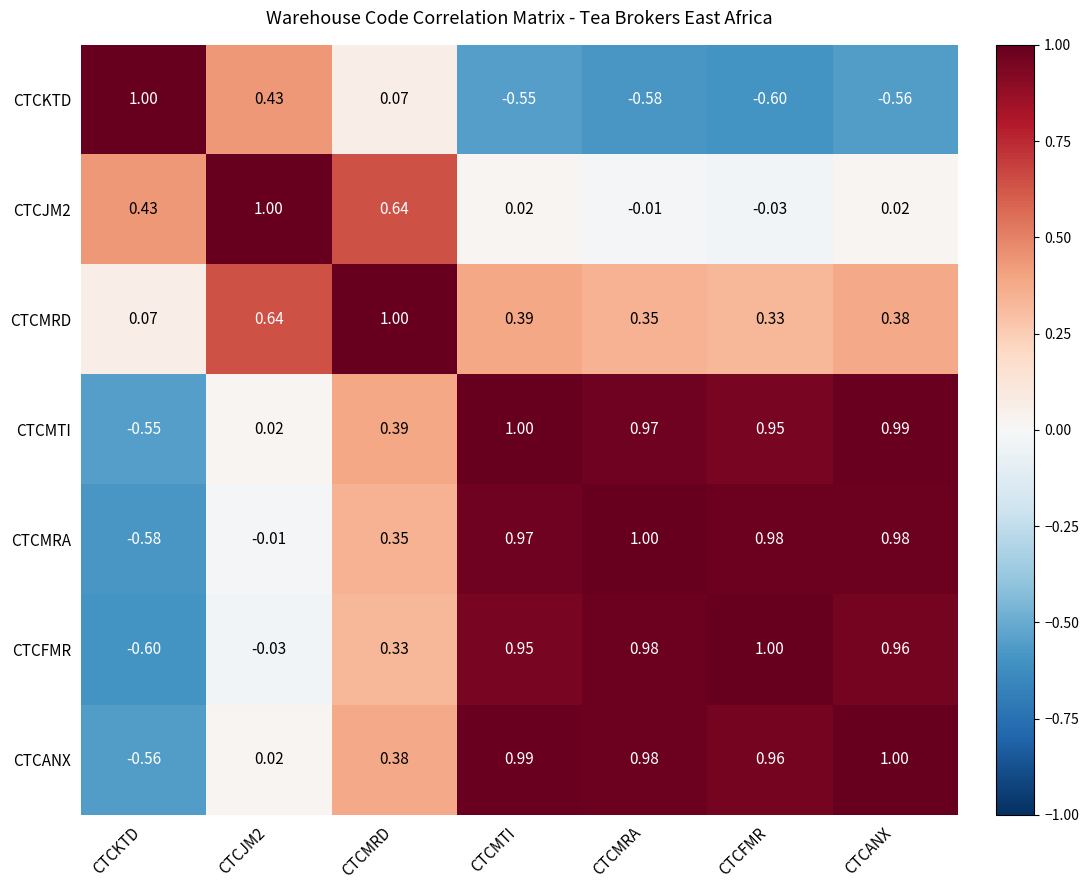

Where does the CTCFMR series first go above 0?

CTCMRD